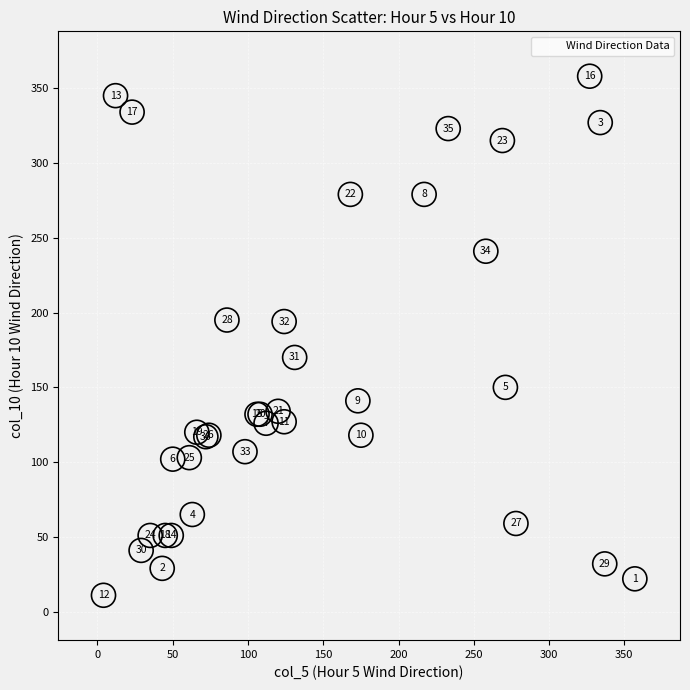

What Y value in the scatter plot is closest to 184?

194